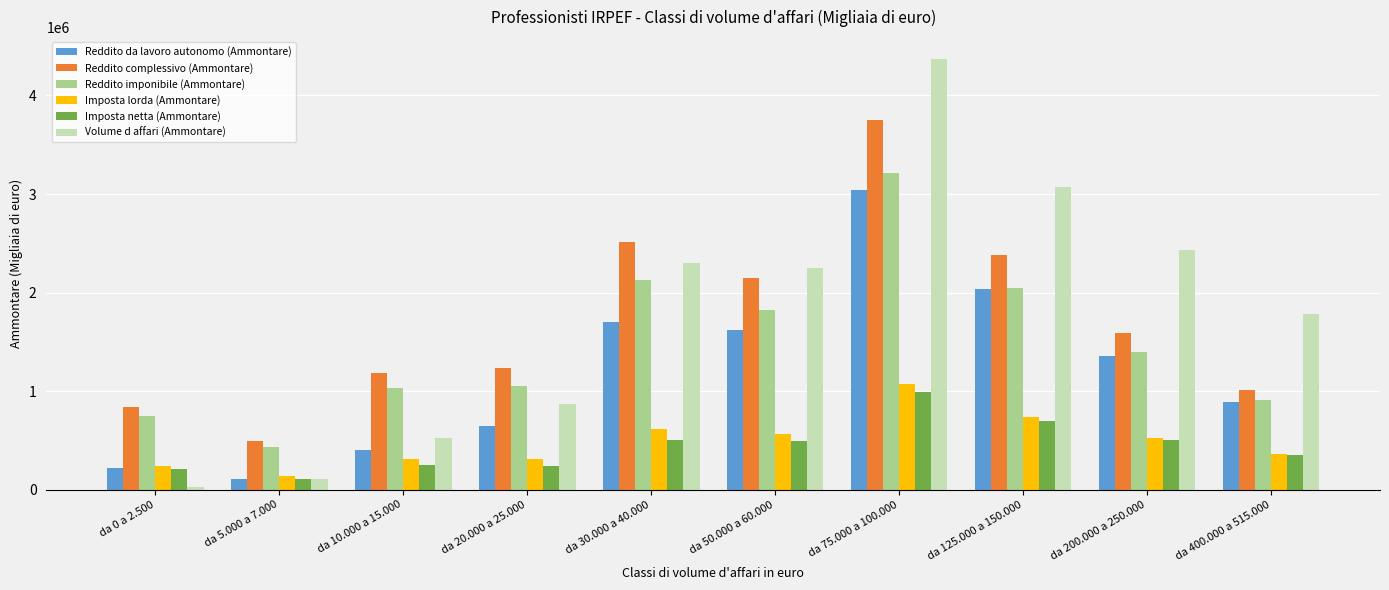

How many bars are there in each group?

6